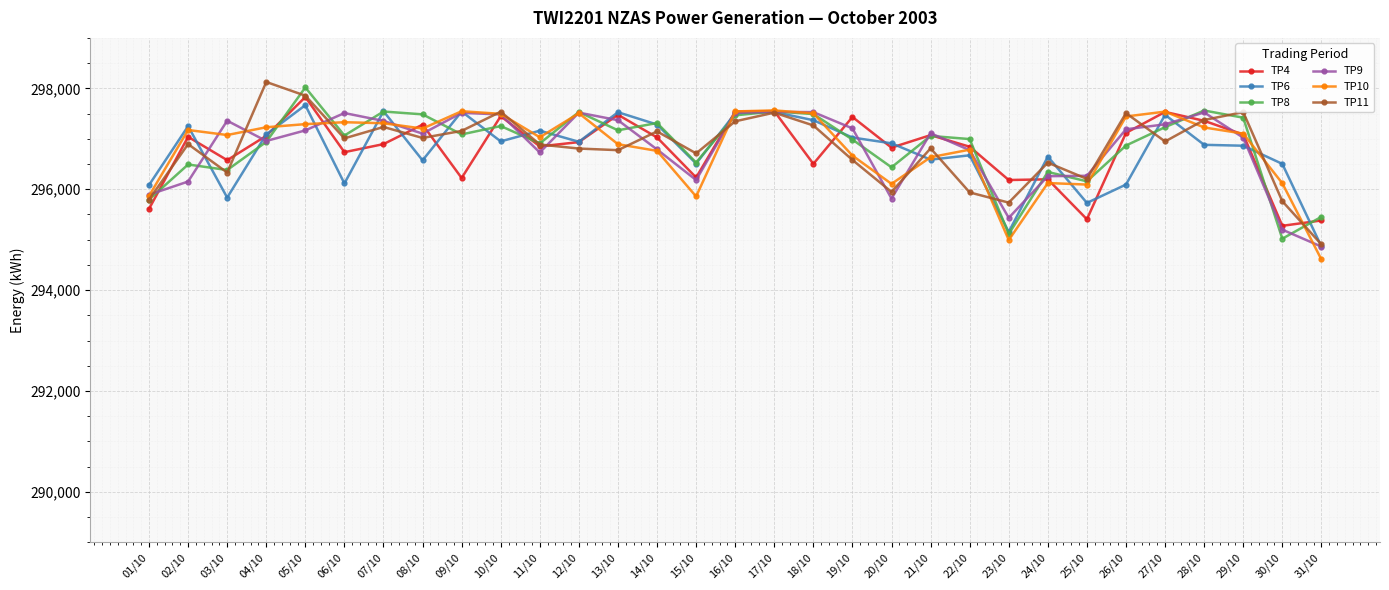

What is the label of the 9th point from the right?

23/10